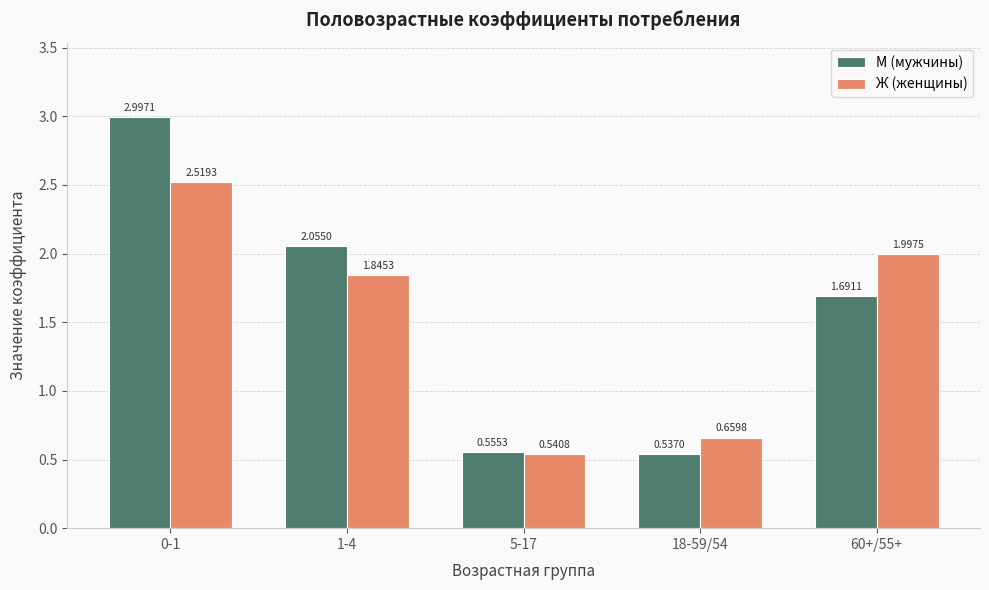

Which series has the widest spread of values?

М (мужчины)